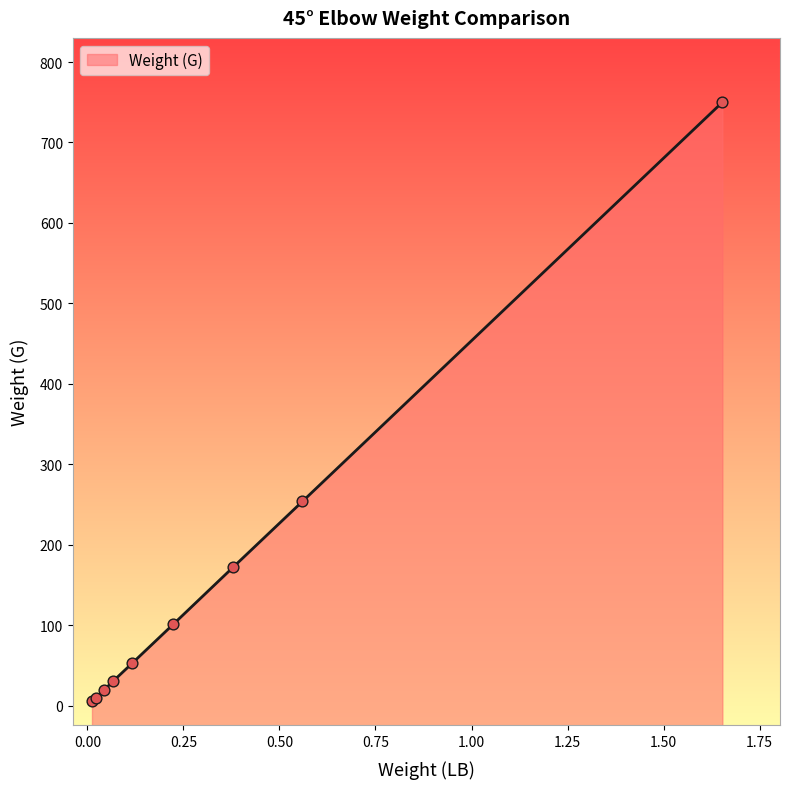

What is the ratio of the value at 0.117 to the value at 0.56?

0.2